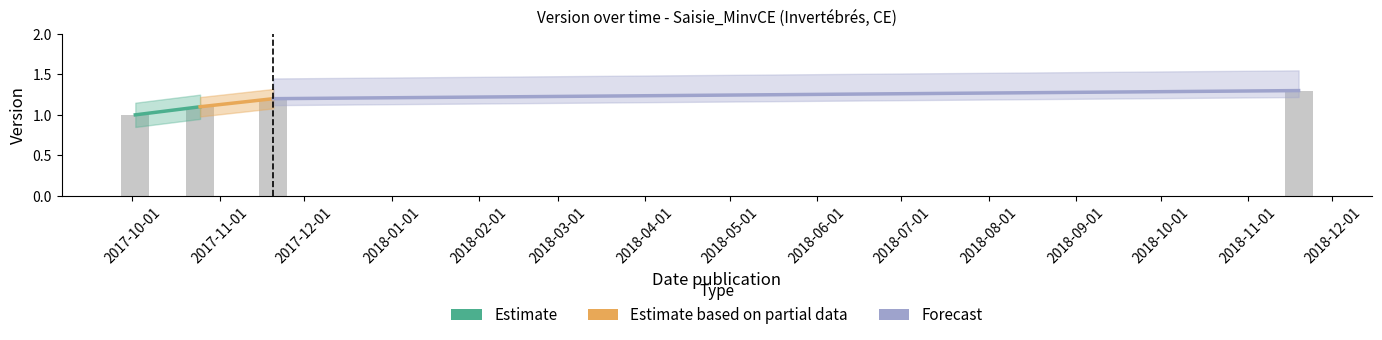

What is the smallest value displayed?

1.0